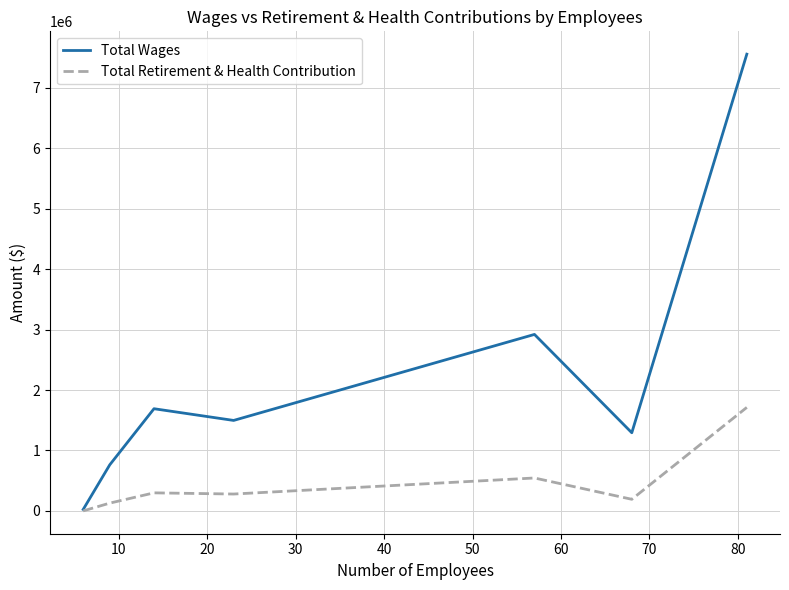

Rank the series by their average value, from lowest to highest.

Total Retirement & Health Contribution, Total Wages